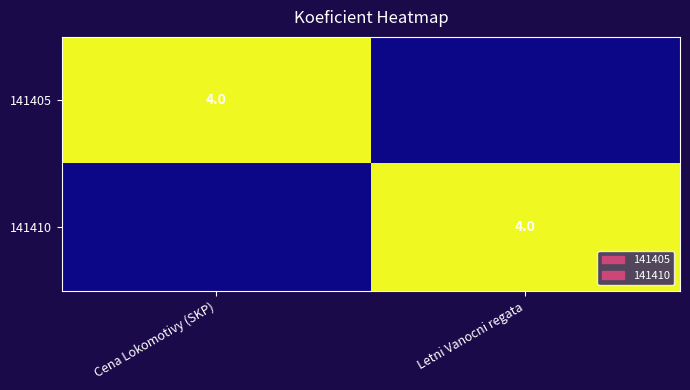

True or false: 141410 has a value of 4 at Letni Vanocni regata.

True